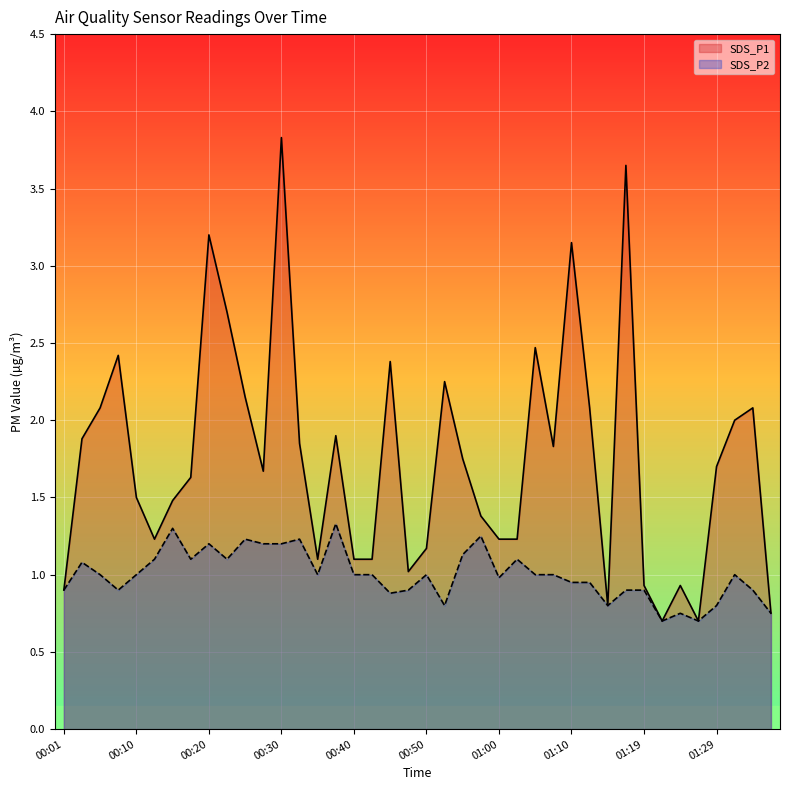

At how many categories does at least one series exceed 0?

40